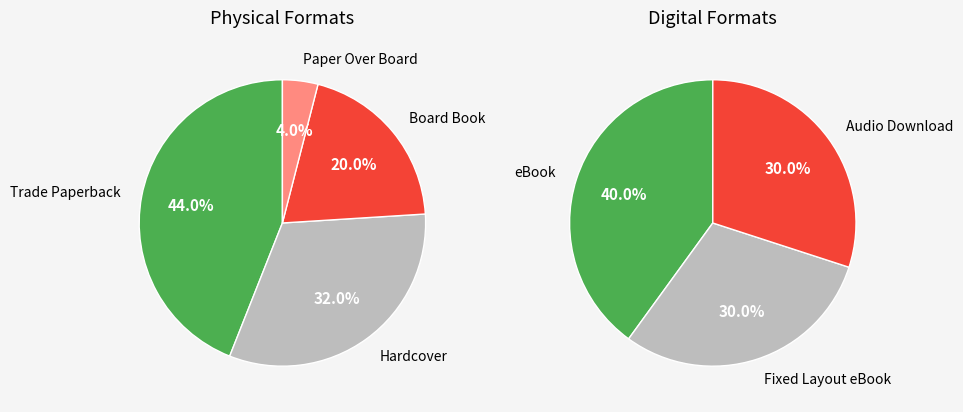

Does any single category account for the majority?

No